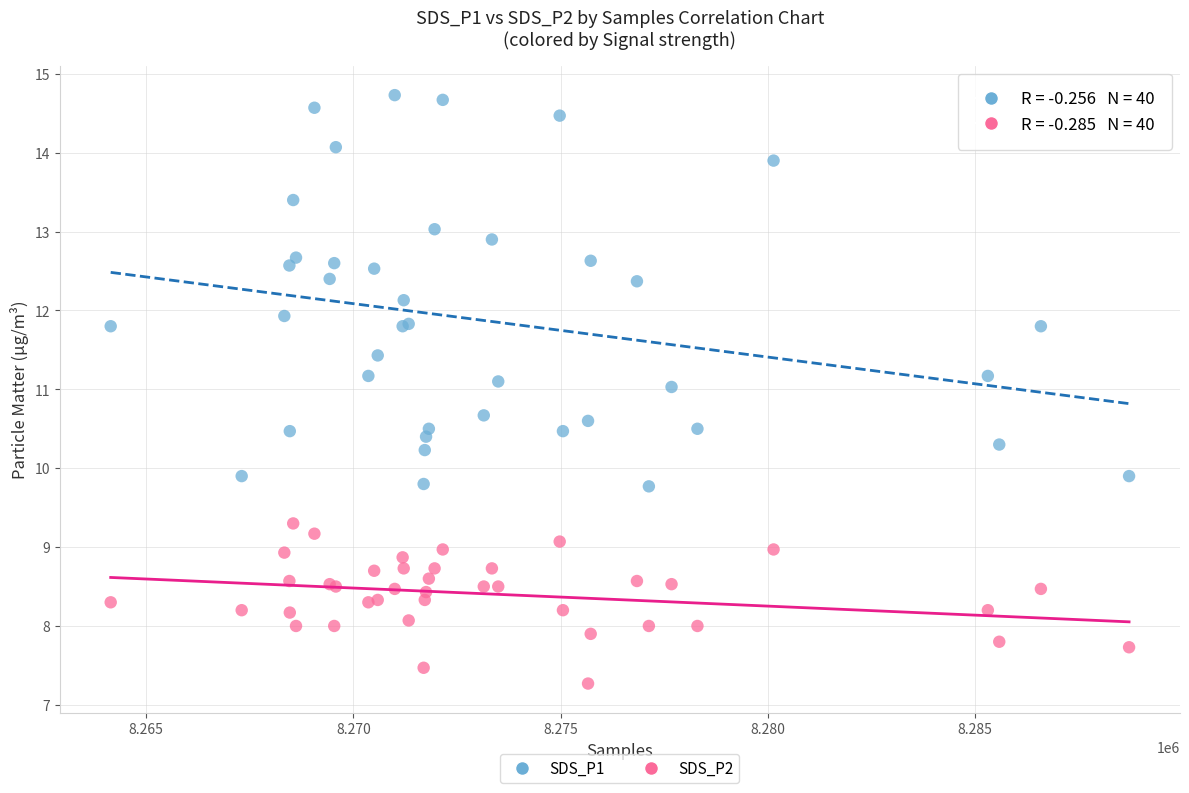

Which series contains the highest Y value?

SDS_P1